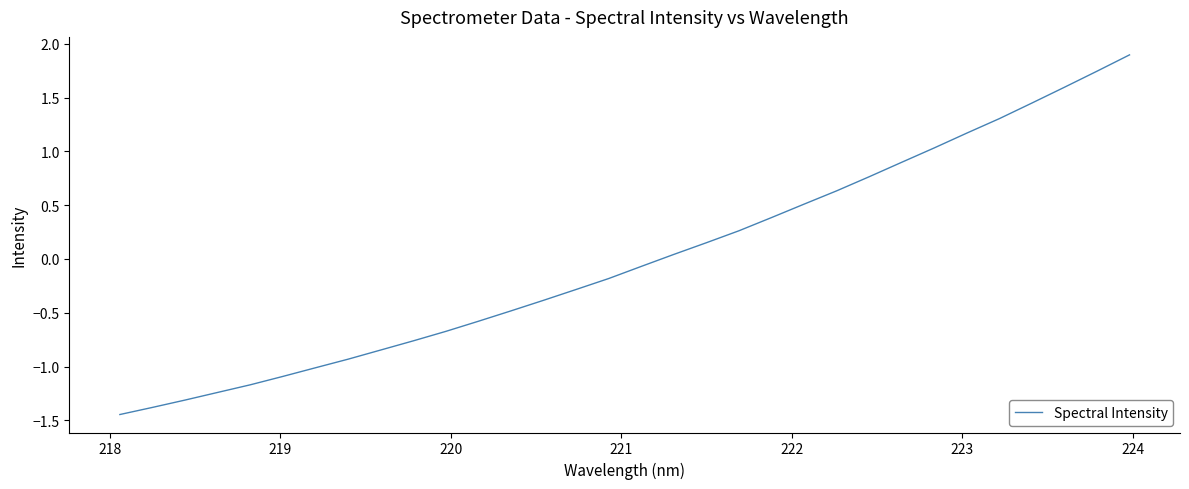

What is the difference between the maximum and minimum values?

3.3